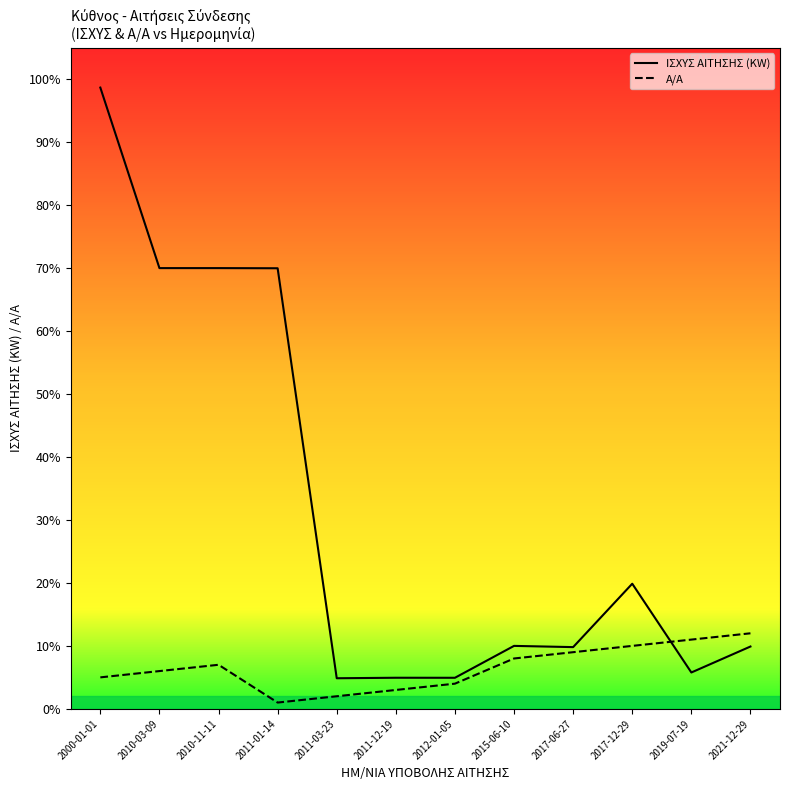

Count the number of categories in the chart.

12